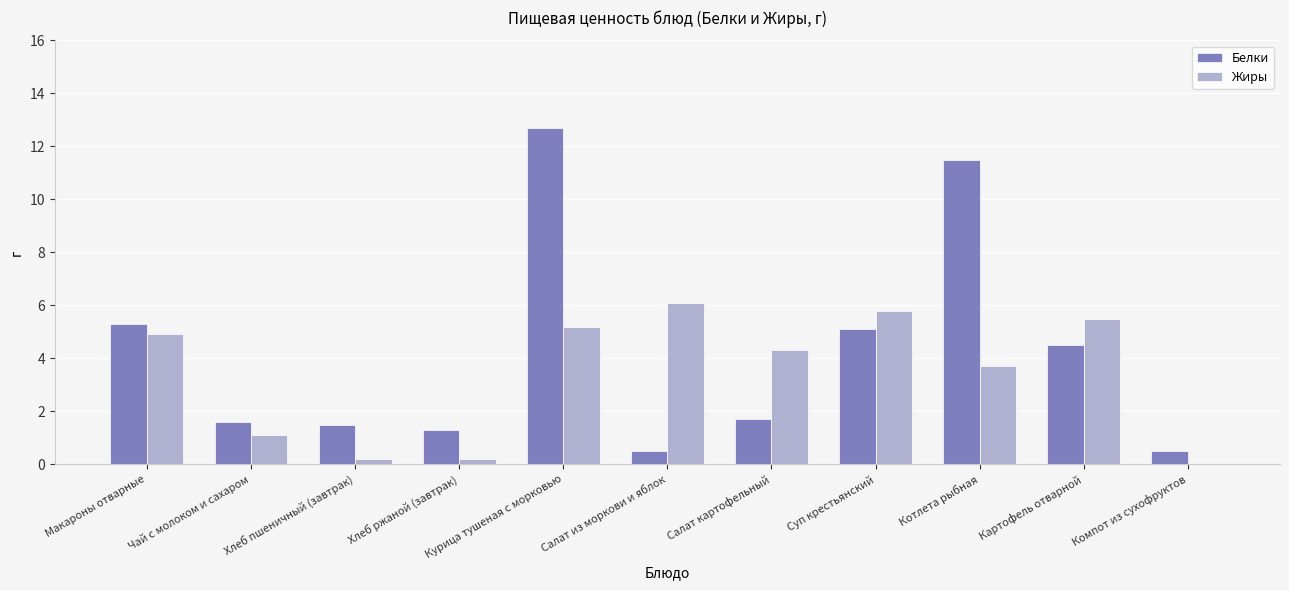

True or false: Жиры has a value of 0.0 at Компот из сухофруктов.

True